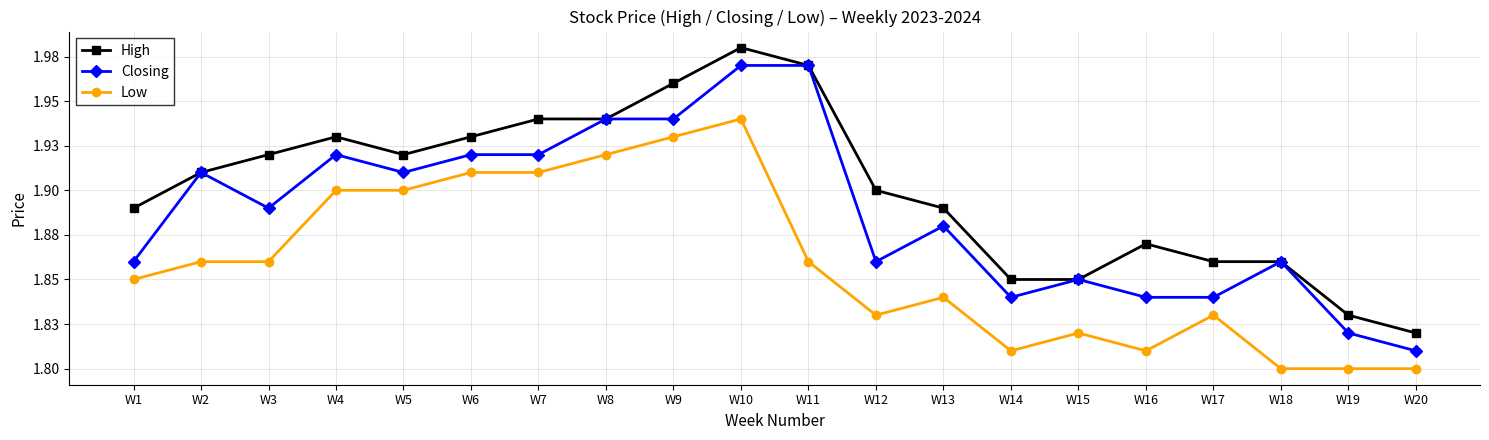

What is the maximum value for High?

2.0